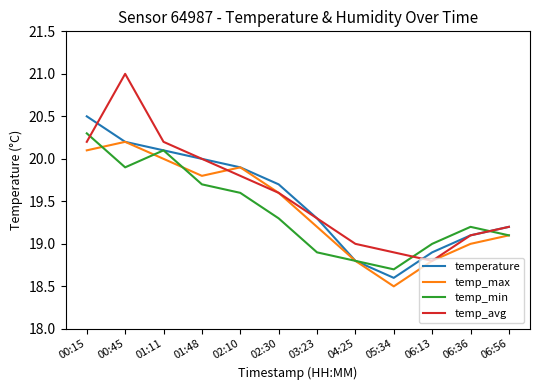

Does the chart display data point markers on the line(s)?

No